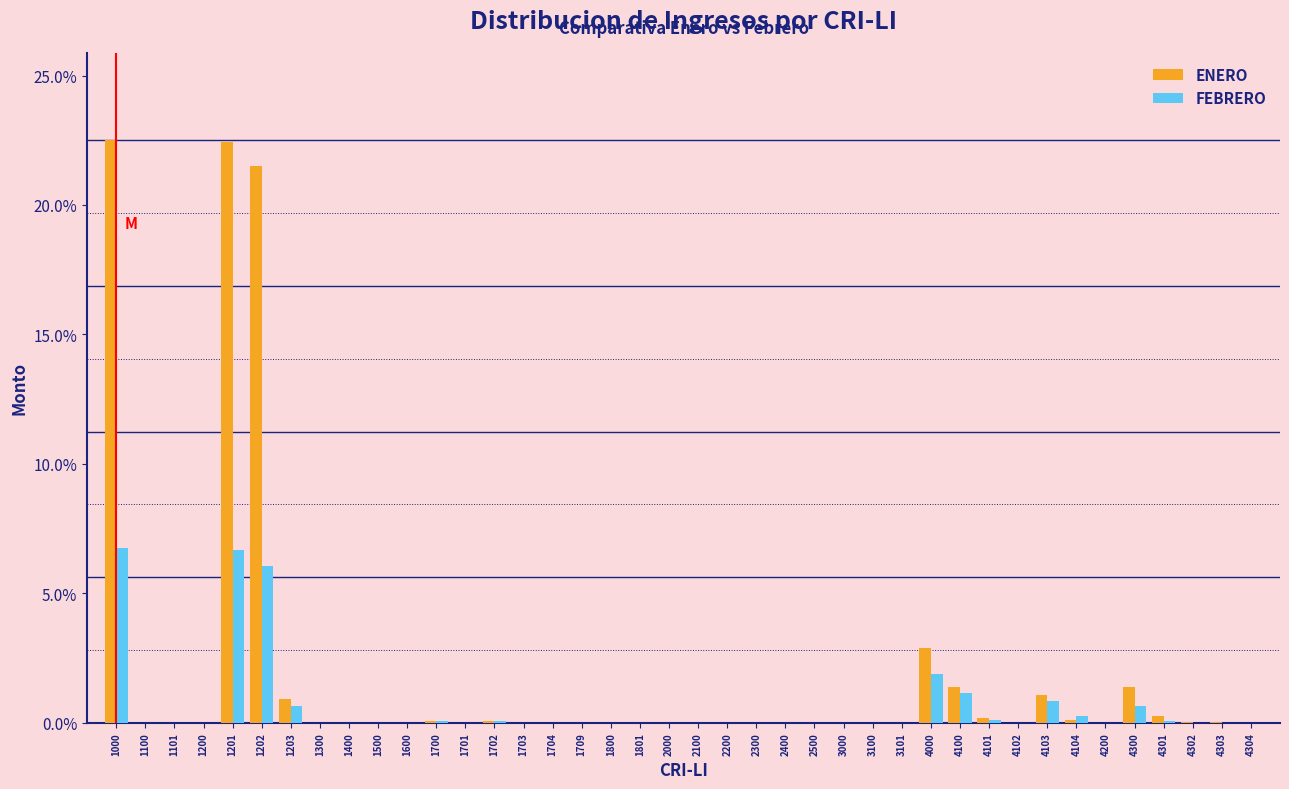

What is the greatest value displayed?

22.5